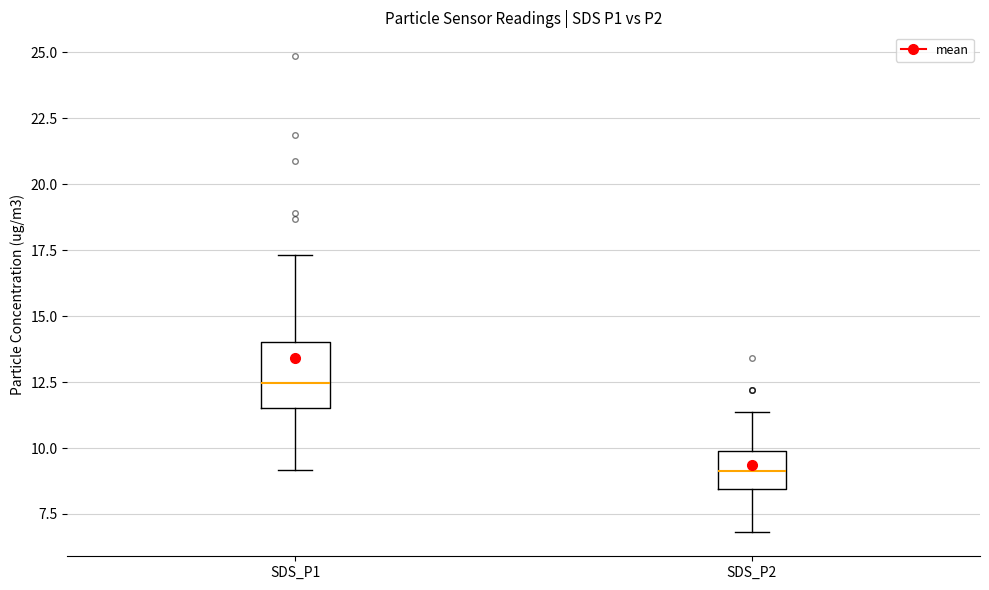

Reading left to right, read every box against the y-axis: the position of its median line, the range the box covers, and the ends of its whiskers. The values are not printed on the chart, so give them approximately, as read against the axis.

SDS_P1: median 12.5, box 11.5 to 14.0, whiskers 9.0 to 17.5
SDS_P2: median 9.0, box 8.5 to 10.0, whiskers 7.0 to 11.5